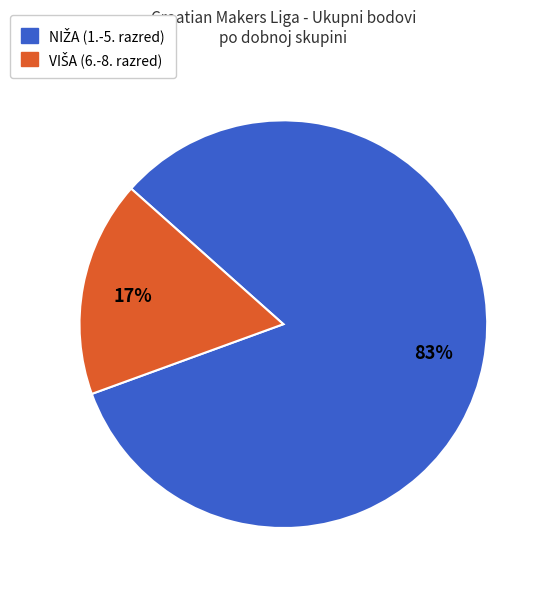

Is there any slice that represents more than half of the pie?

Yes